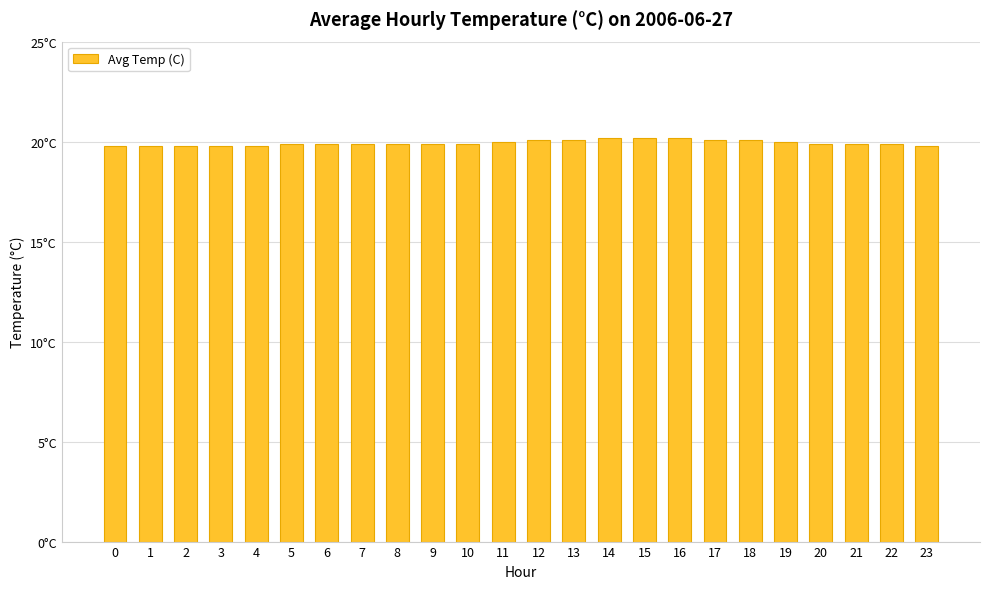

Are the bars horizontal?

No